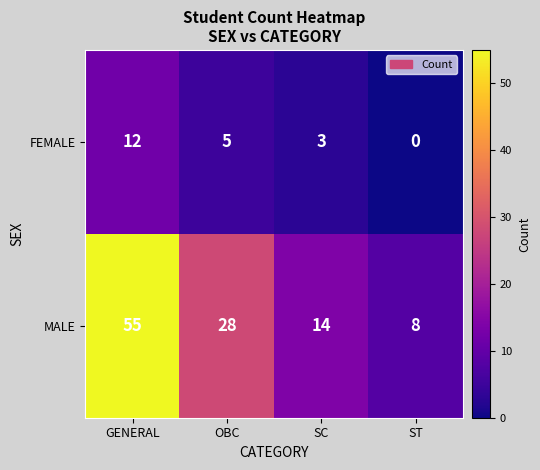

What is the sum of the FEMALE values at ST and OBC?

5